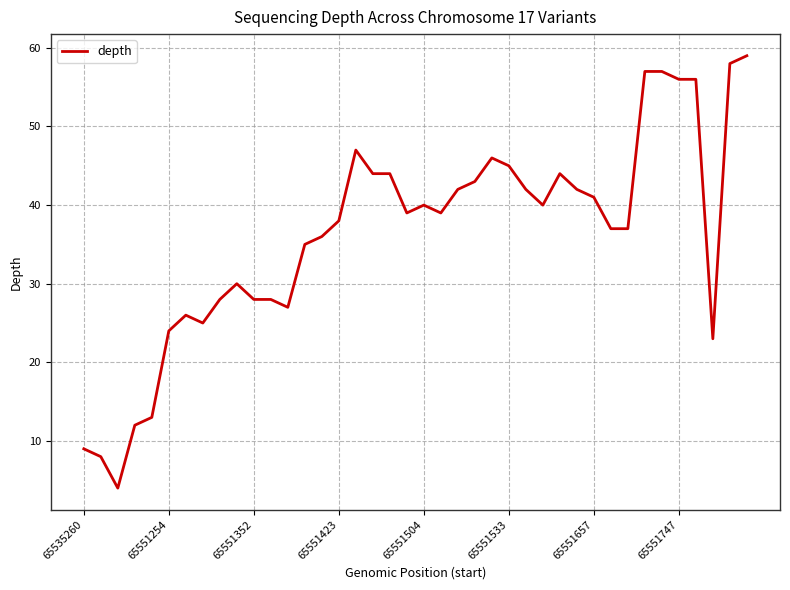

What is the sum of all values?

1449